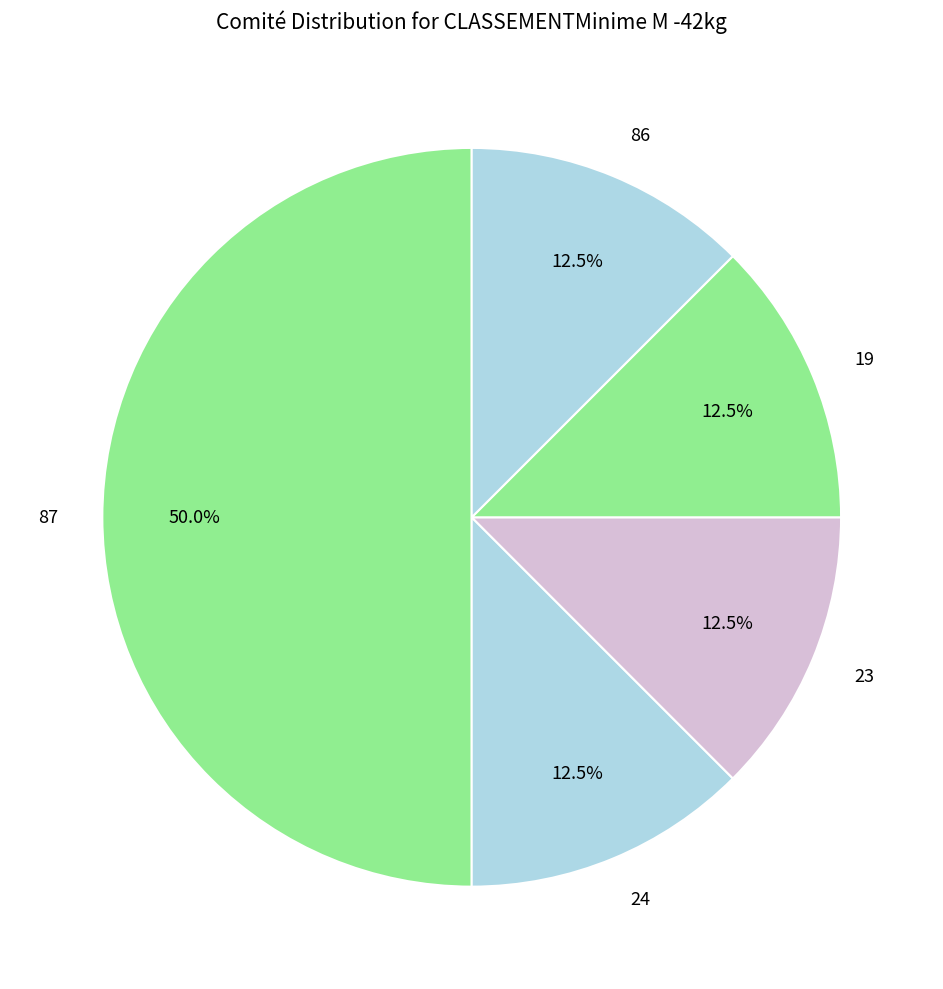

Approximately how many times larger is the value at 23 compared to 24?

1.0